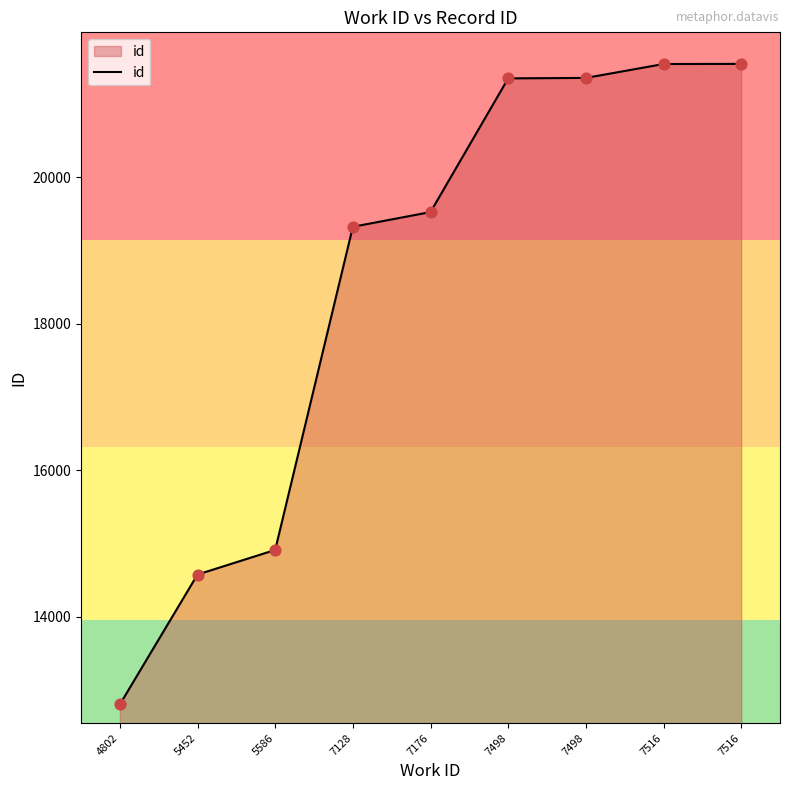

Which has a higher value, 7498 or 7516?

7516